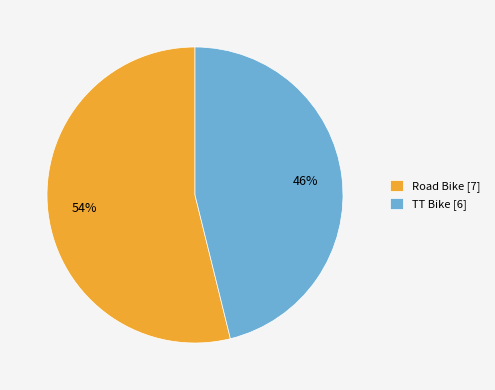

Between Road Bike and TT Bike, which is larger?

Road Bike